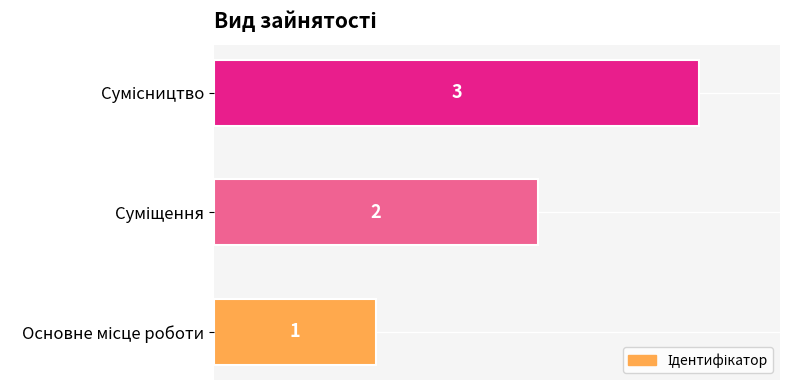

What is the greatest value displayed?

3